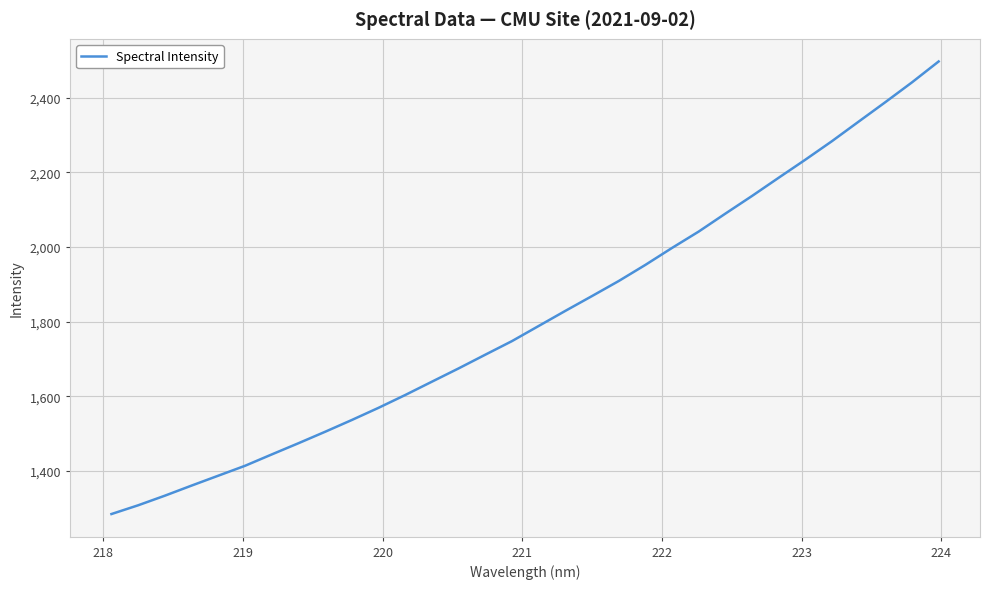

Count the number of values greater than 1788.

16